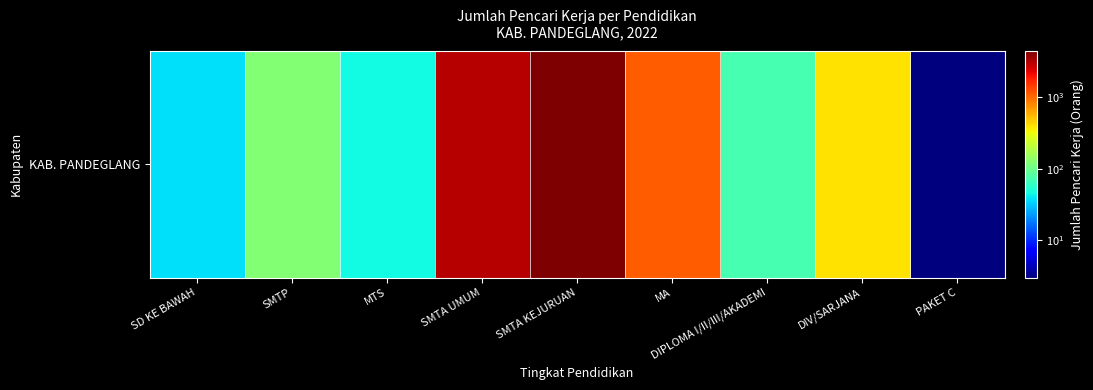

The chart shows a value of 25 at DIPLOMA I/II/III/AKADEMI. True or false?

False